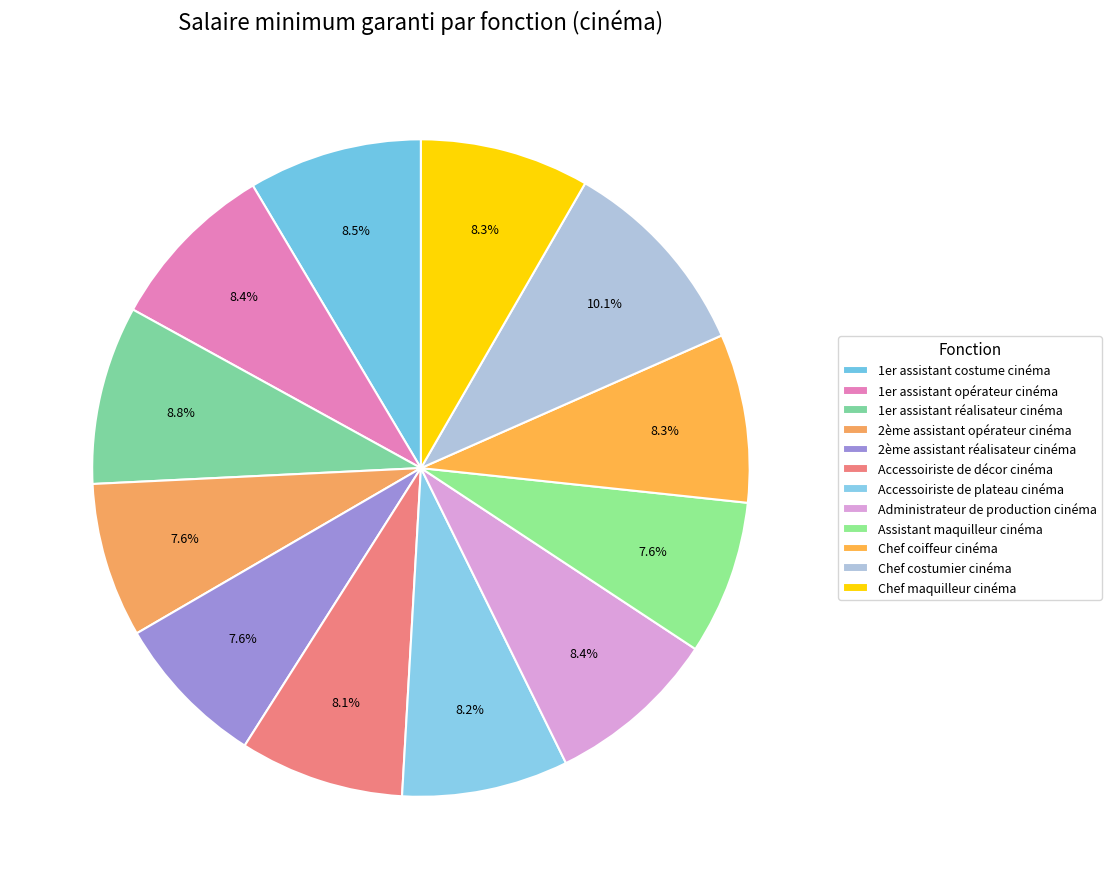

How many slices are in this pie chart?

12